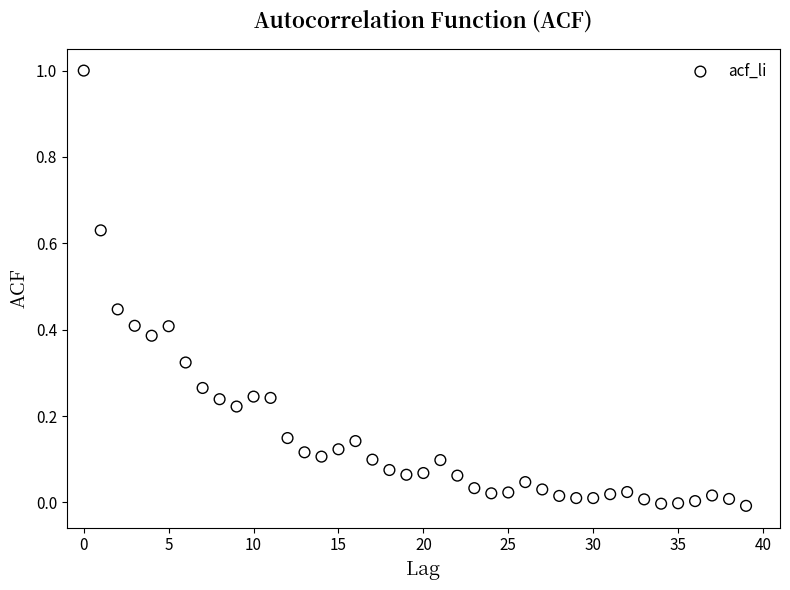

What is the range of Y values (max minus min)?

1.0